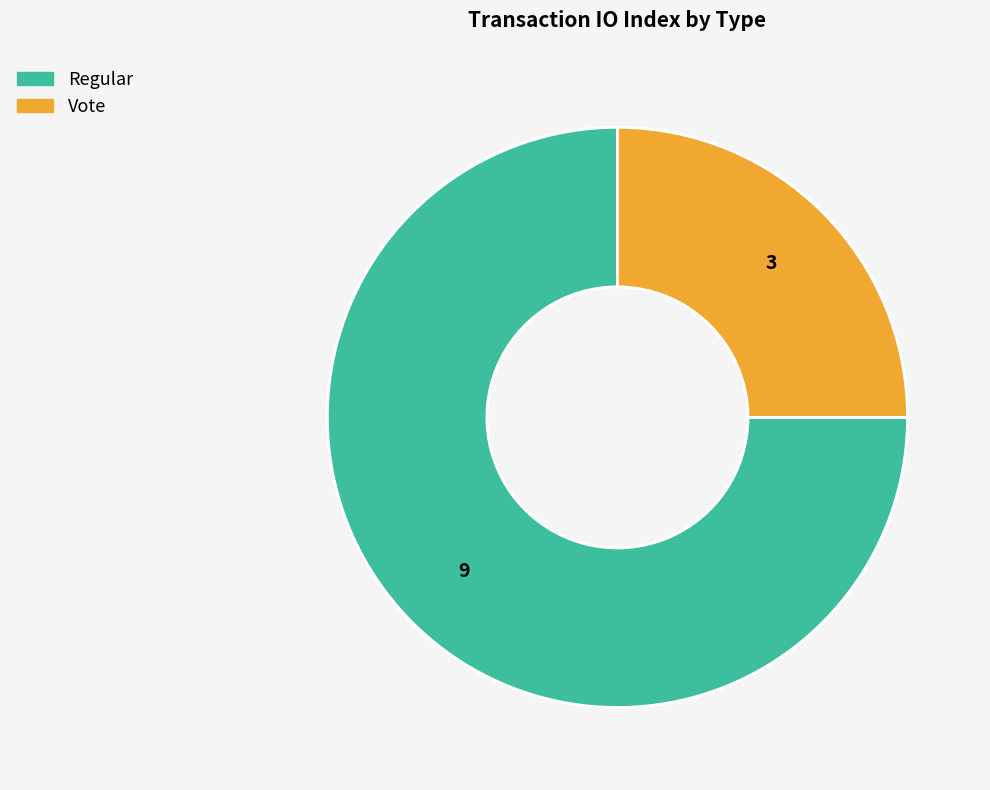

Which slice represents more than half of the pie?

Regular